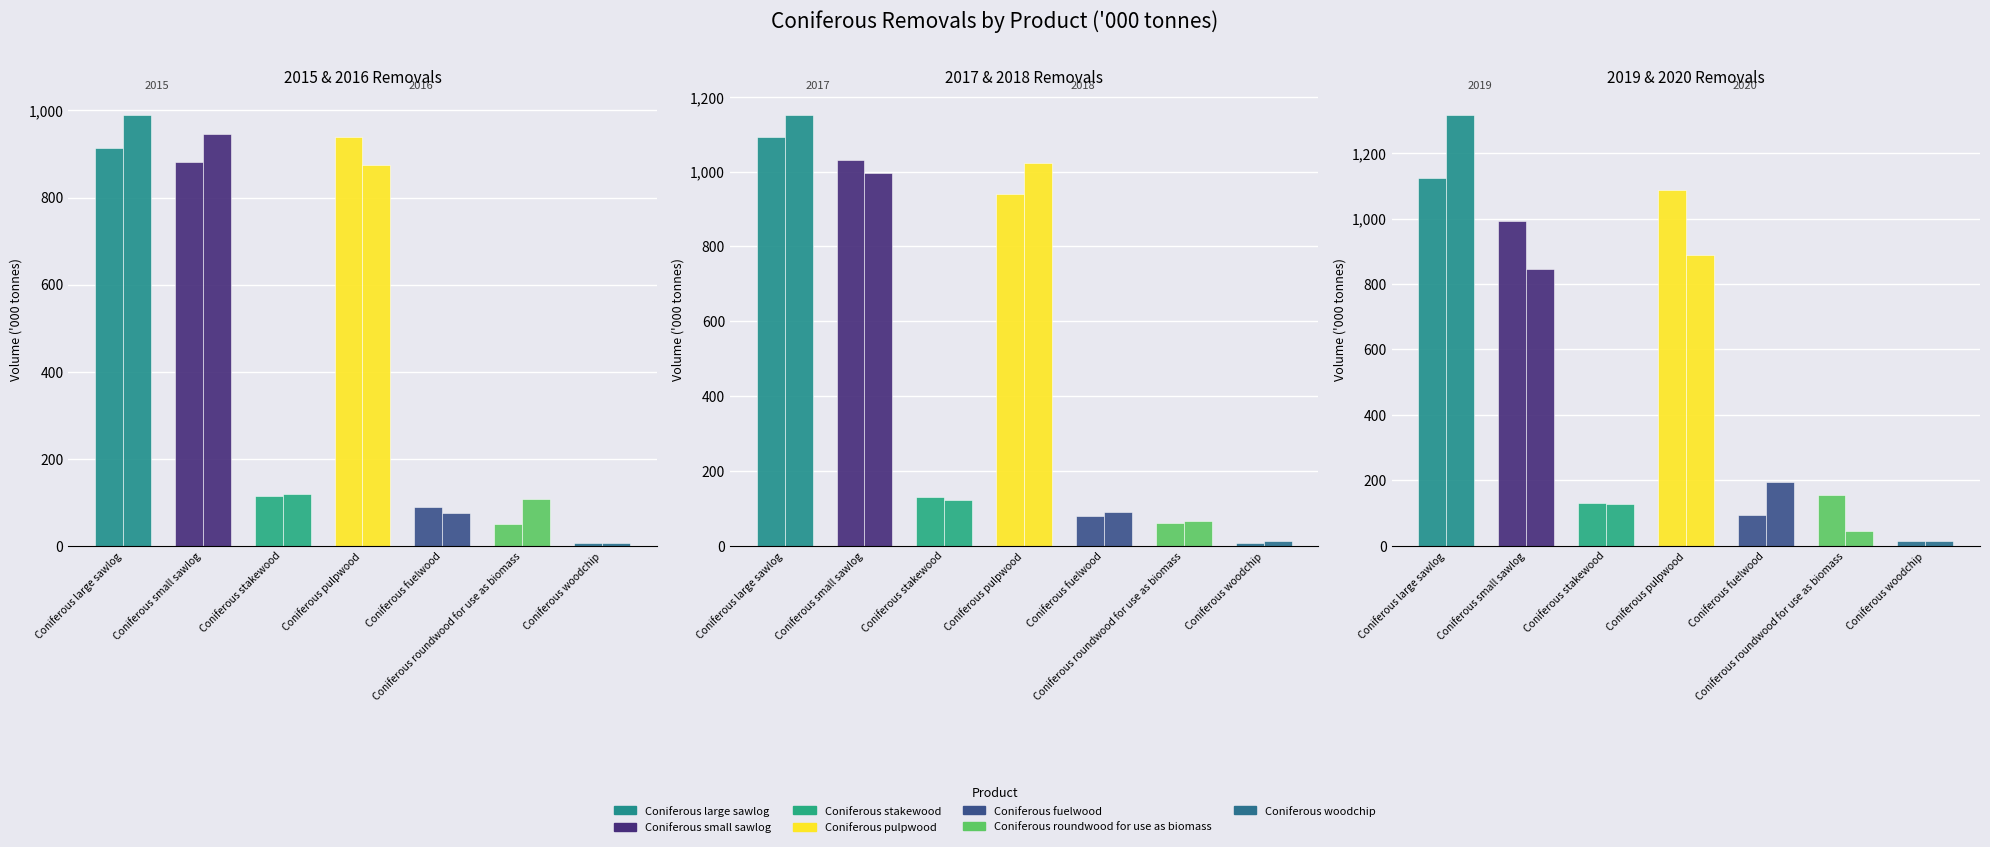

Which has a higher value, Coniferous roundwood for use as biomass or Coniferous large sawlog?

Coniferous large sawlog